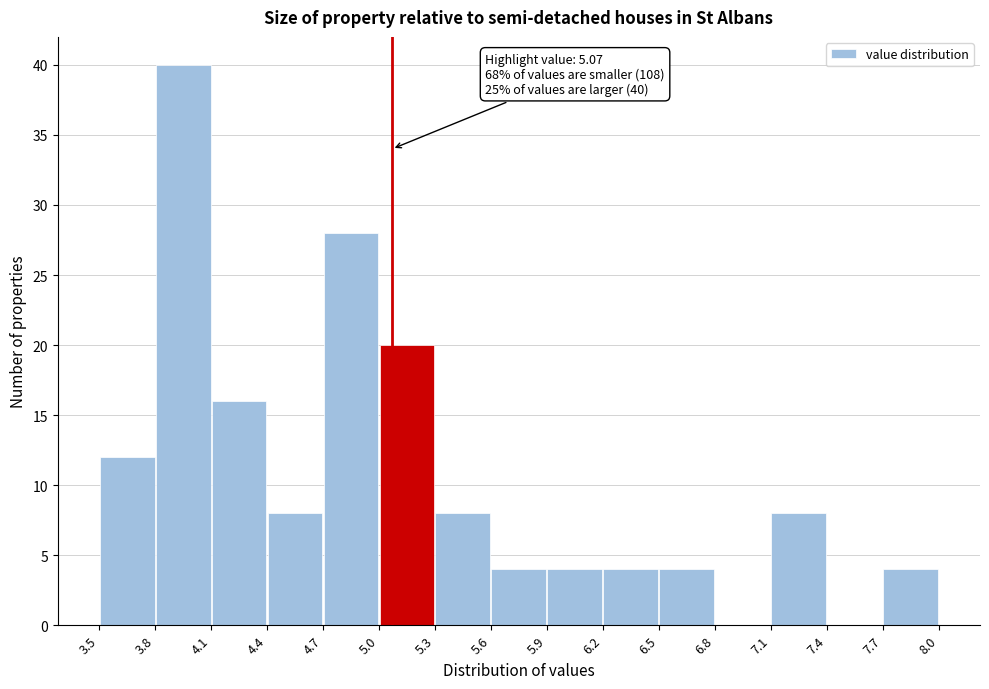

Over which range of the x-axis is the bar tallest?

3.8 to 4.1